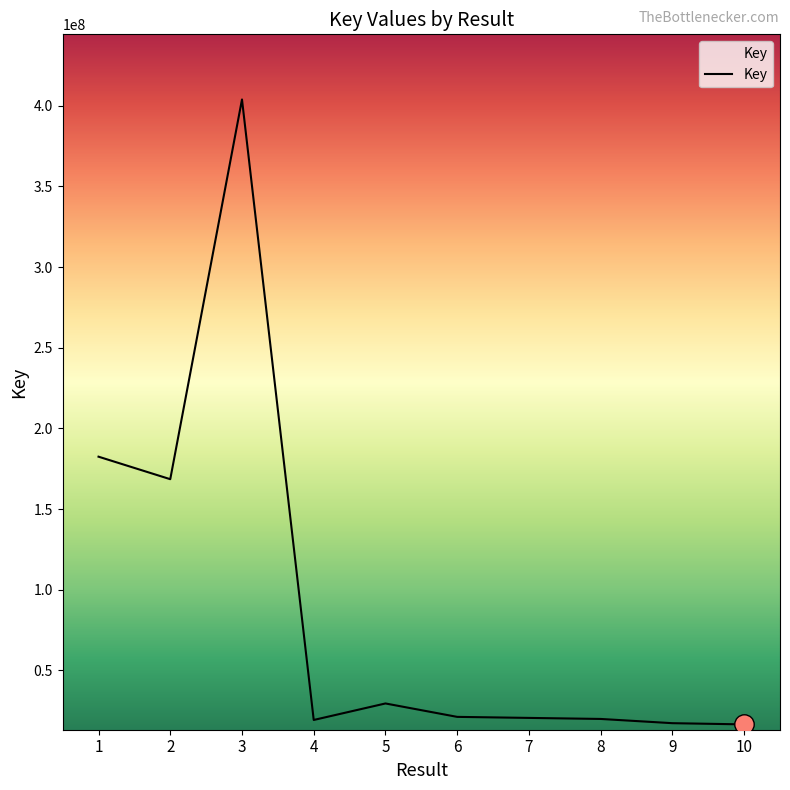

What is the minimum value shown in the chart?

16519424